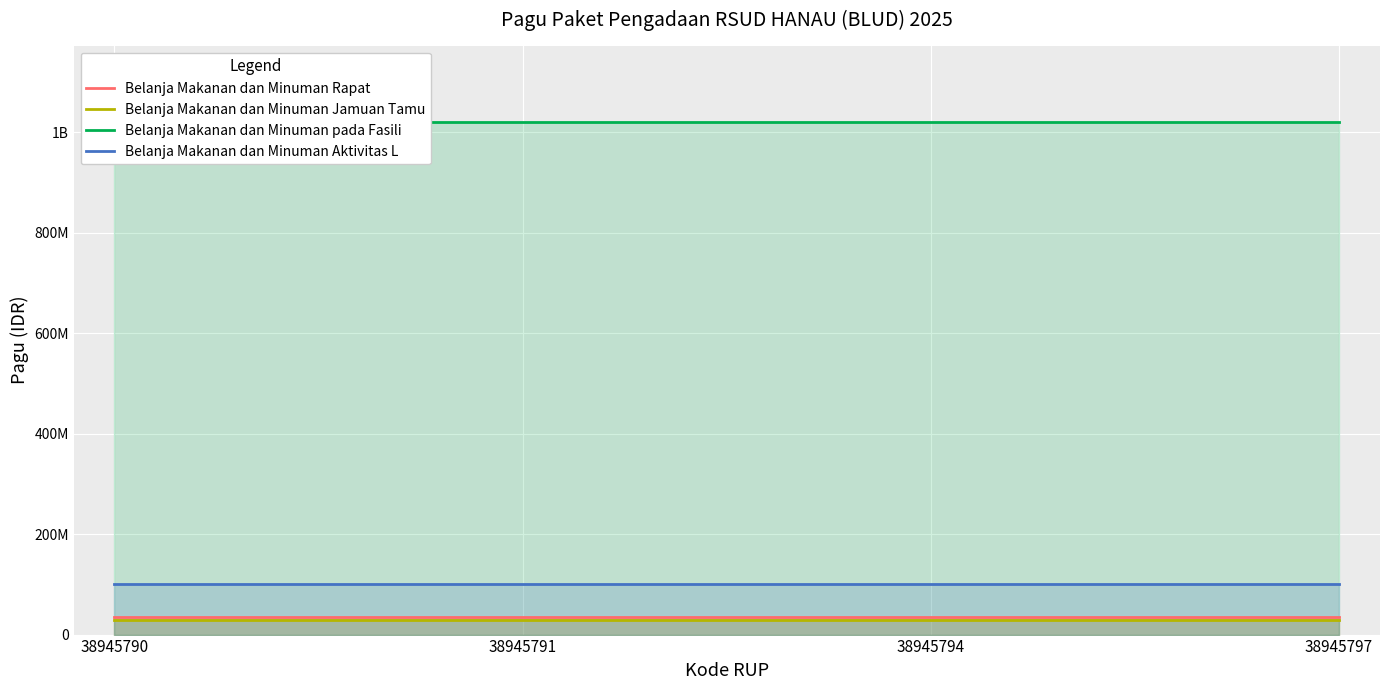

What is the difference between the highest and lowest values at 38945797?

990000000